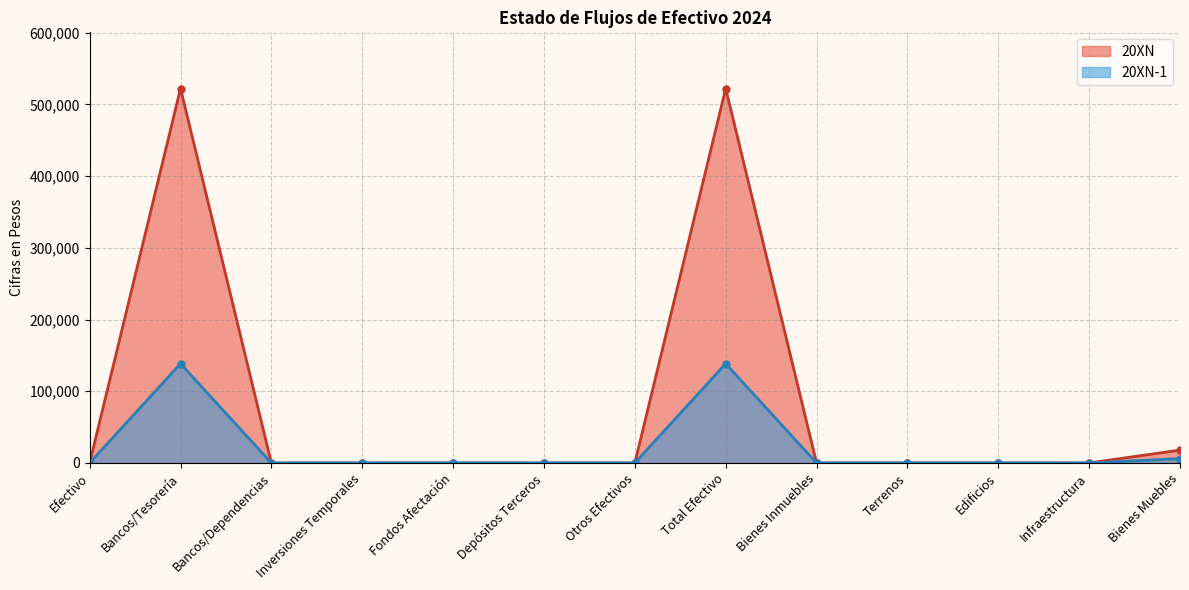

Is the value of 20XN at Terrenos greater than the value of 20XN-1 at Bienes Inmuebles?

No